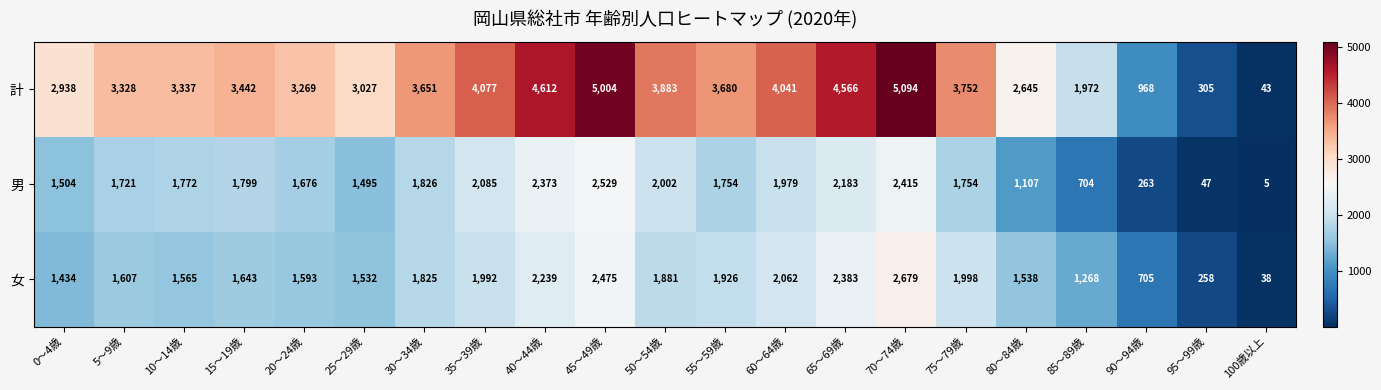

Rank the series by their maximum value, from highest to lowest.

計, 女, 男